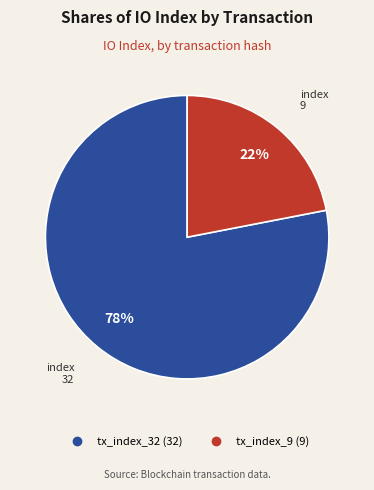

How many segments does this pie chart have?

2